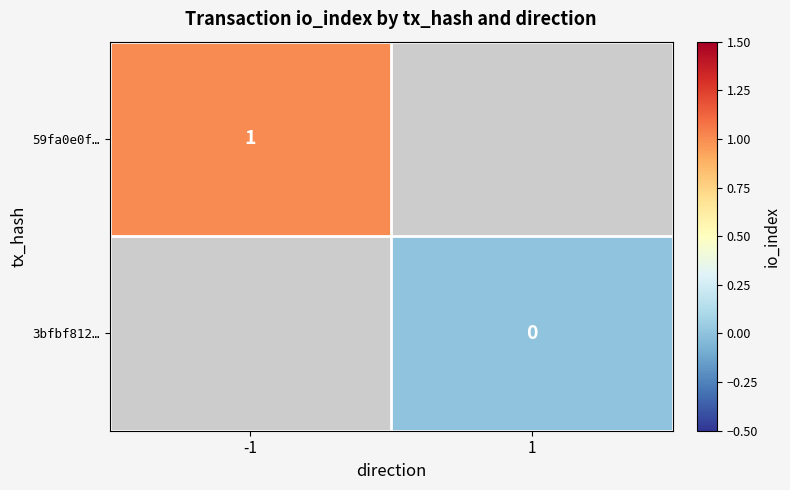

The value of 59fa0e0f… at -1 is 1. True or false?

True